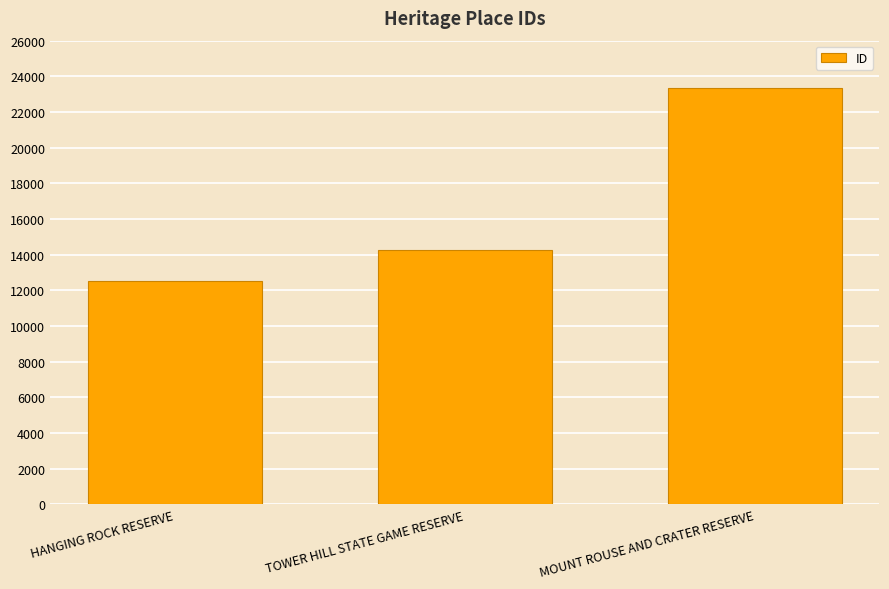

List the labels in order of value, smallest first.

HANGING ROCK RESERVE, TOWER HILL STATE GAME RESERVE, MOUNT ROUSE AND CRATER RESERVE